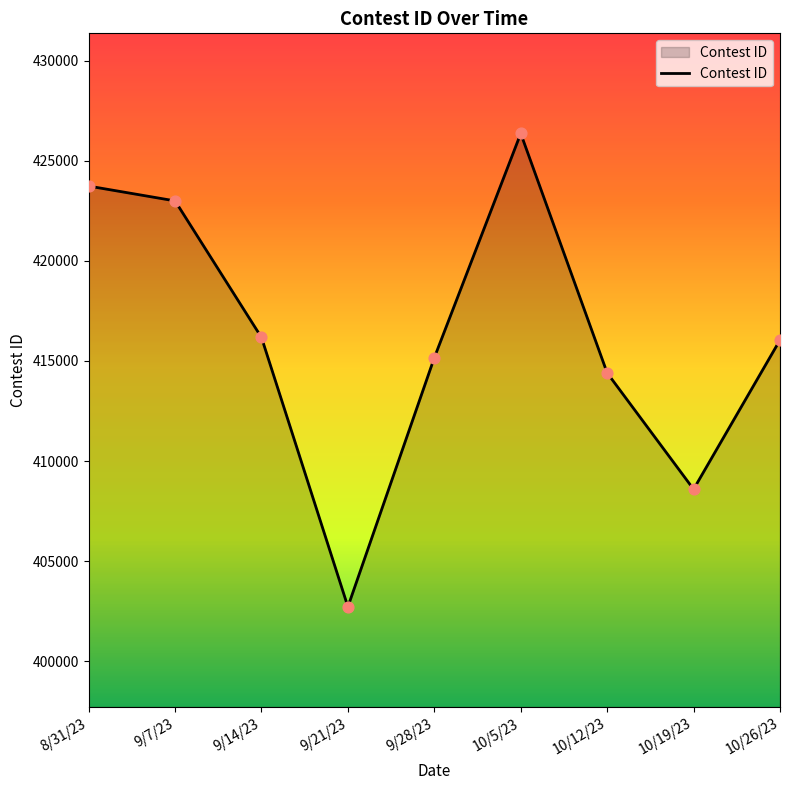

What is the change in value from 9/21/23 to 10/26/23?

+13320